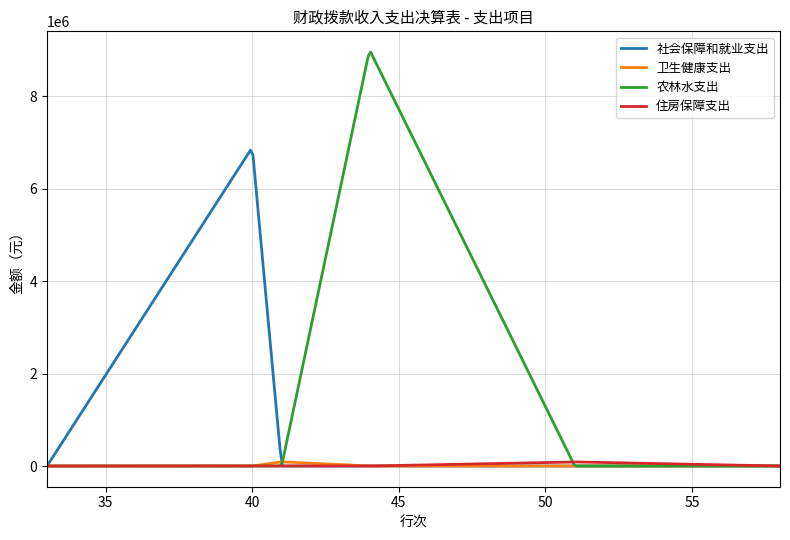

Which series has the largest total across all categories?

农林水支出